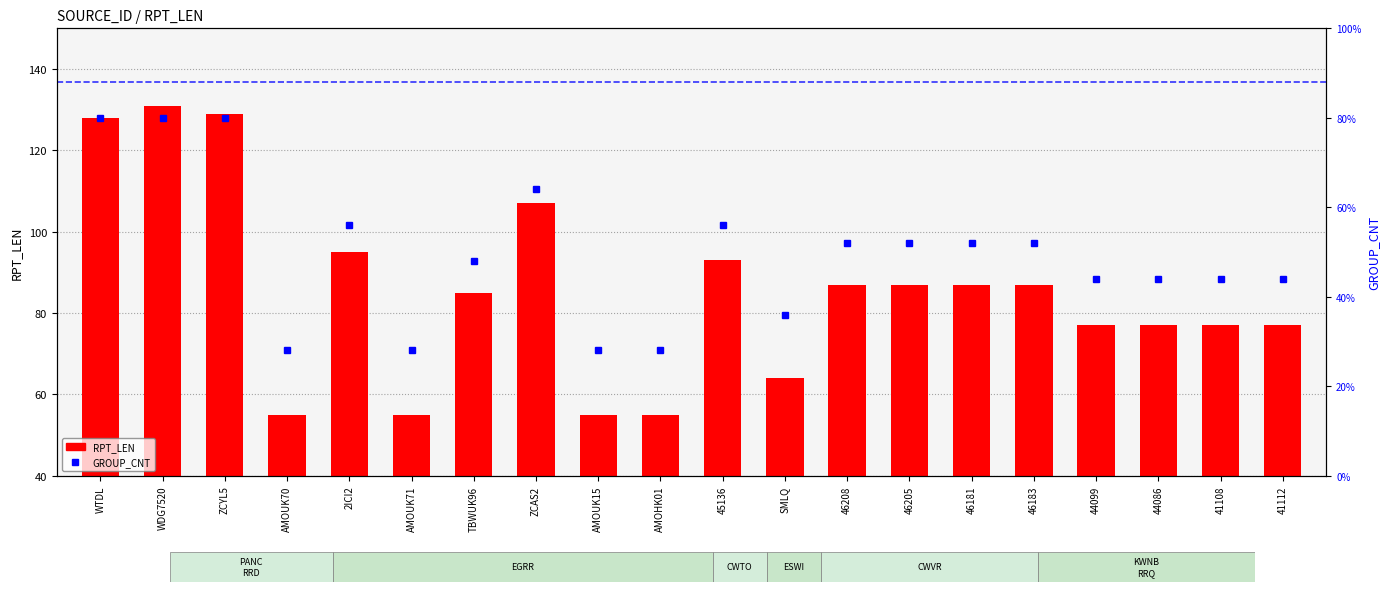

How many distinct data groups are displayed?

2